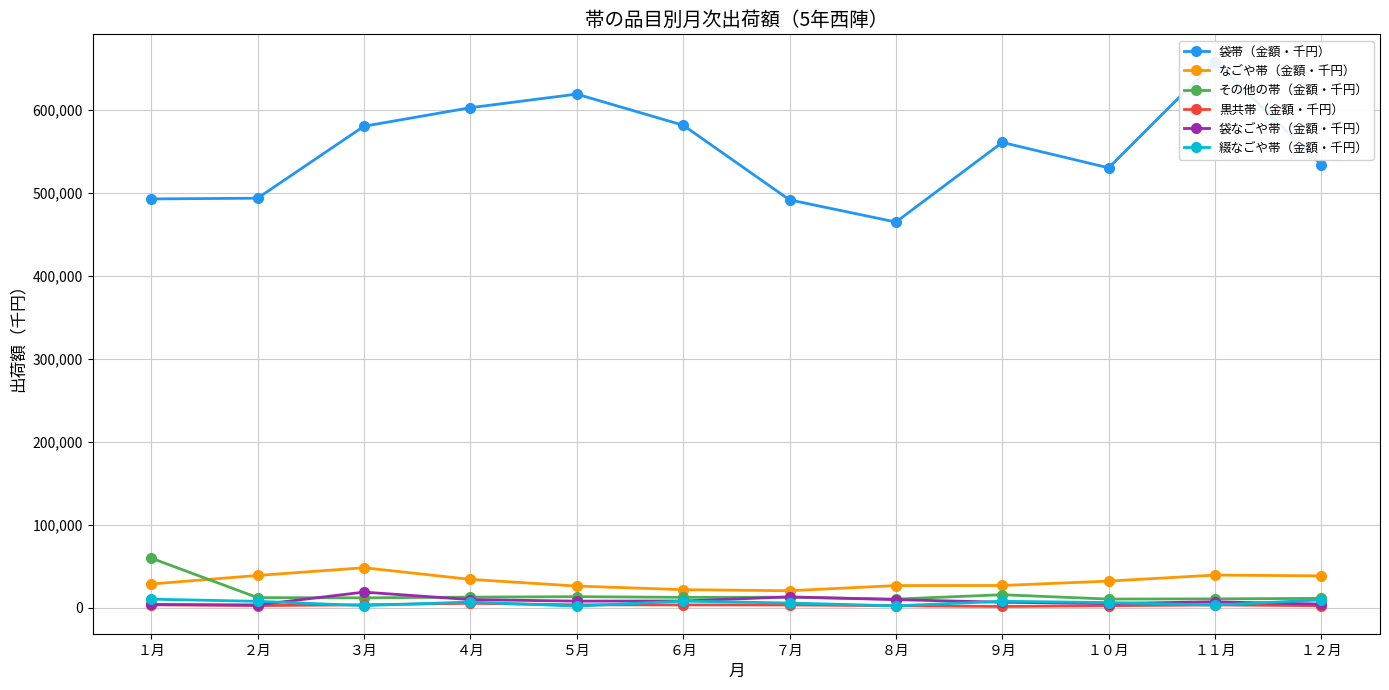

What is the maximum value for 綴なごや帯（金額・千円）?

10561